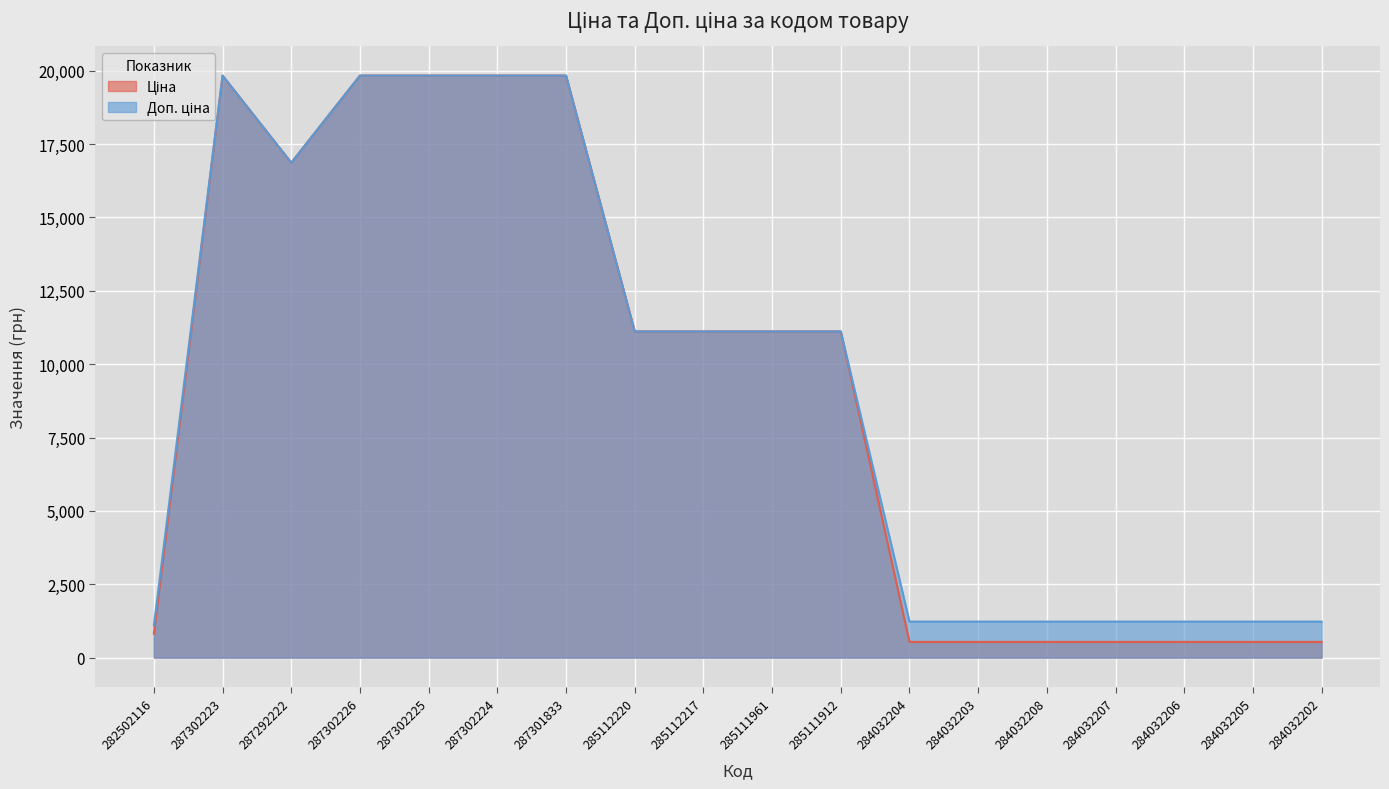

List the series in order of their peak value, highest first.

Ціна, Доп. ціна